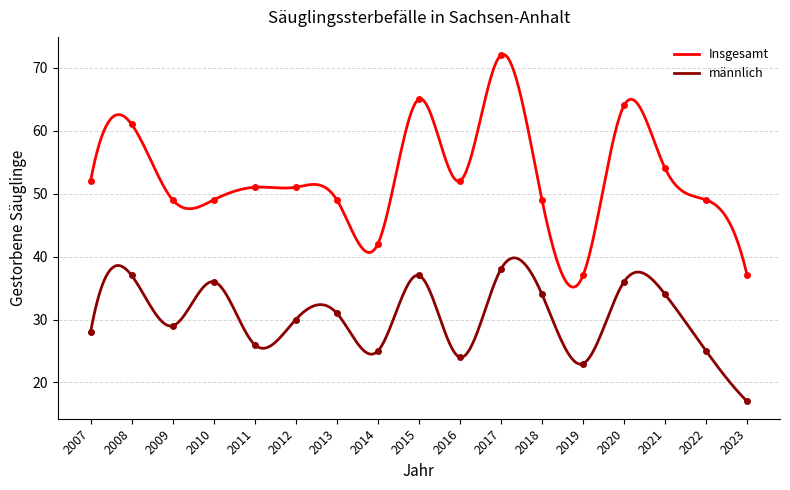

True or false: männlich has more than 2 points higher than both neighbors.

True